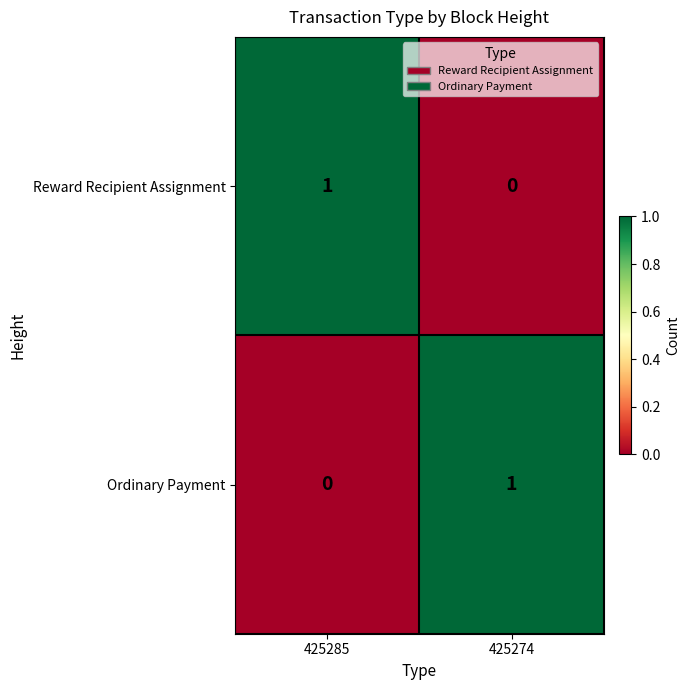

At which label does Reward Recipient Assignment reach its minimum?

425274